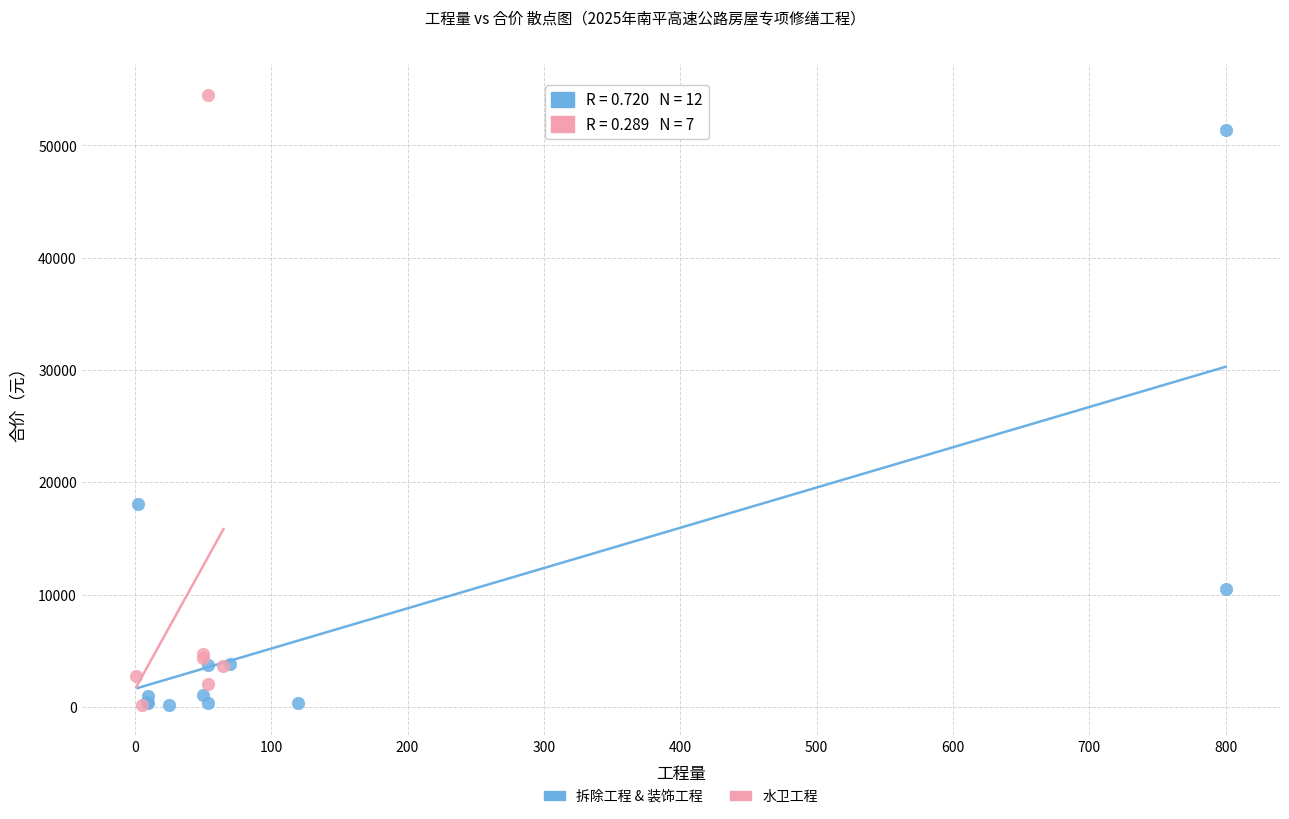

Which series contains the highest Y value?

水卫工程